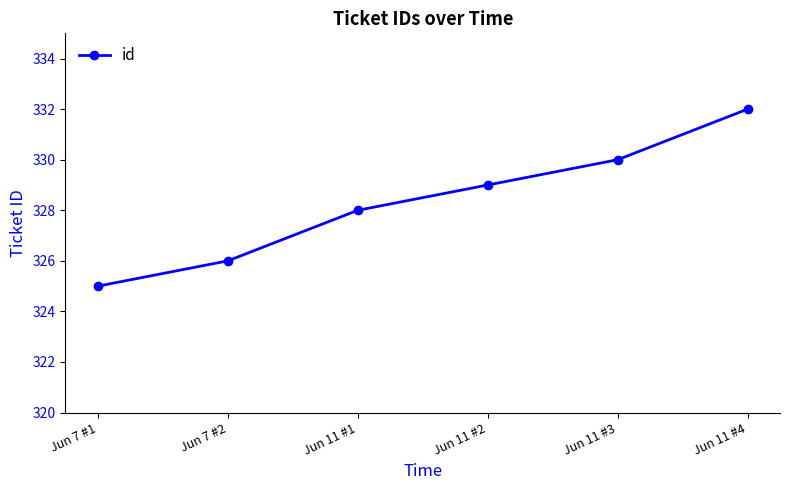

What is the value of the 4th point from the left?

329